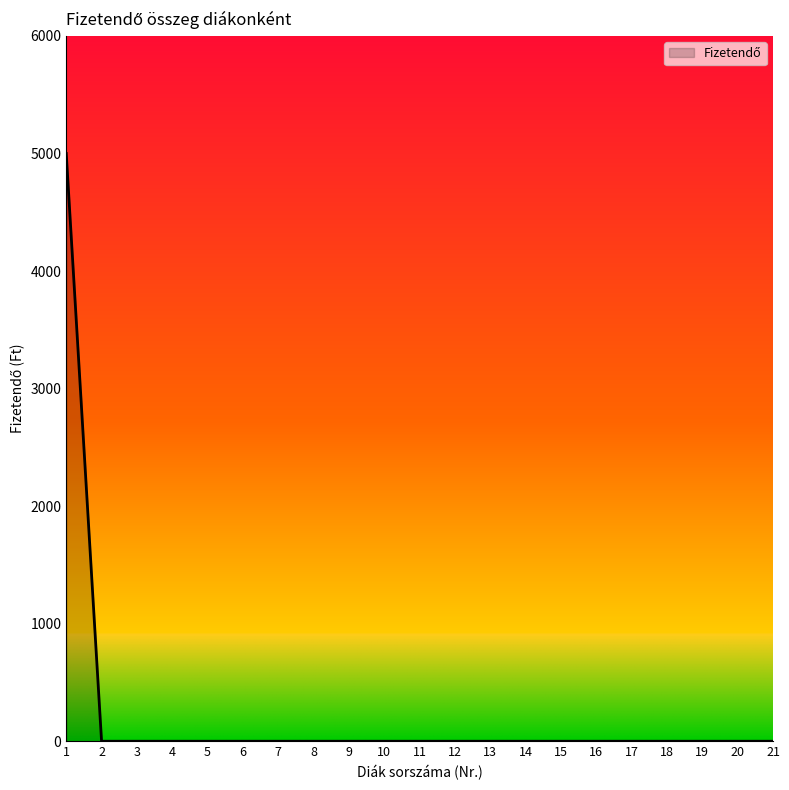

Does the chart display data point markers on the line(s)?

No